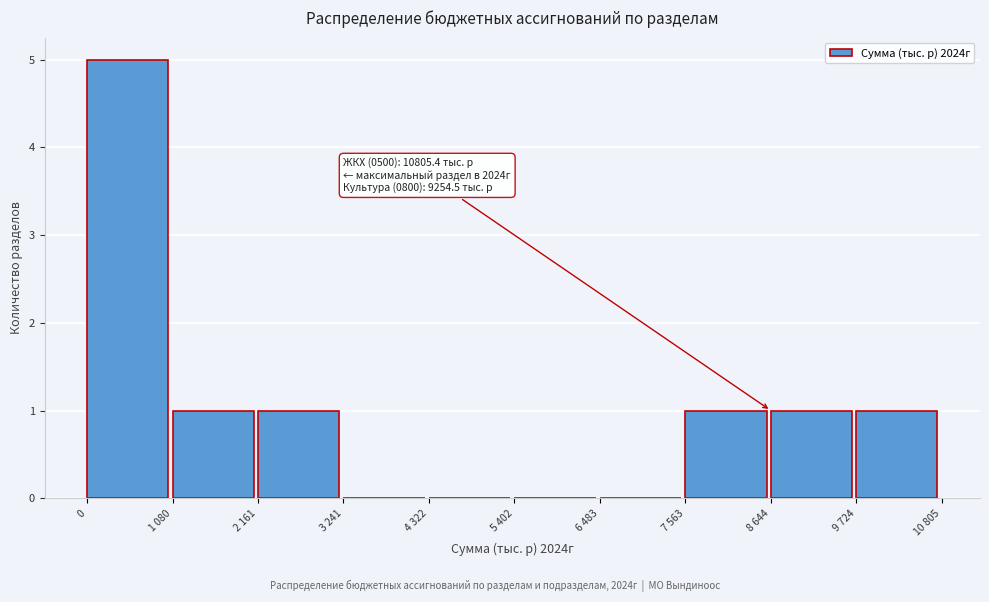

Reading left to right, what are all the values shown in this chart?

0=5	1 080=1	2 161=1	3 241=0	4 322=0	5 402=0	6 483=0	7 563=1	8 644=1	9 724=1